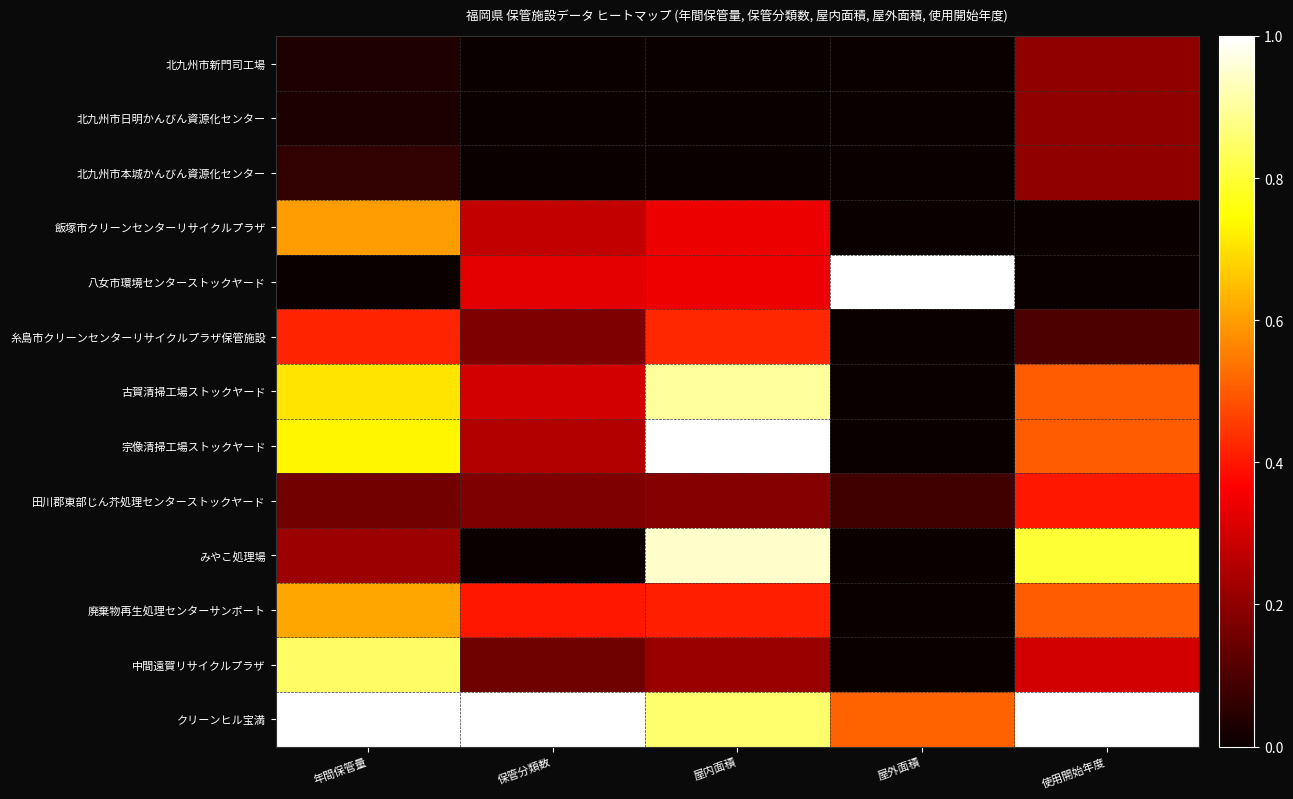

List the series in order of their peak value, highest first.

八女市環境センターストックヤード, 宗像清掃工場ストックヤード, クリーンヒル宝満, みやこ処理場, 古賀清掃工場ストックヤード, 中間遠賀リサイクルプラザ, 廃棄物再生処理センターサンポート, 飯塚市クリーンセンターリサイクルプラザ, 糸島市クリーンセンターリサイクルプラザ保管施設, 田川郡東部じん芥処理センターストックヤード, 北九州市新門司工場, 北九州市日明かんびん資源化センター, 北九州市本城かんびん資源化センター